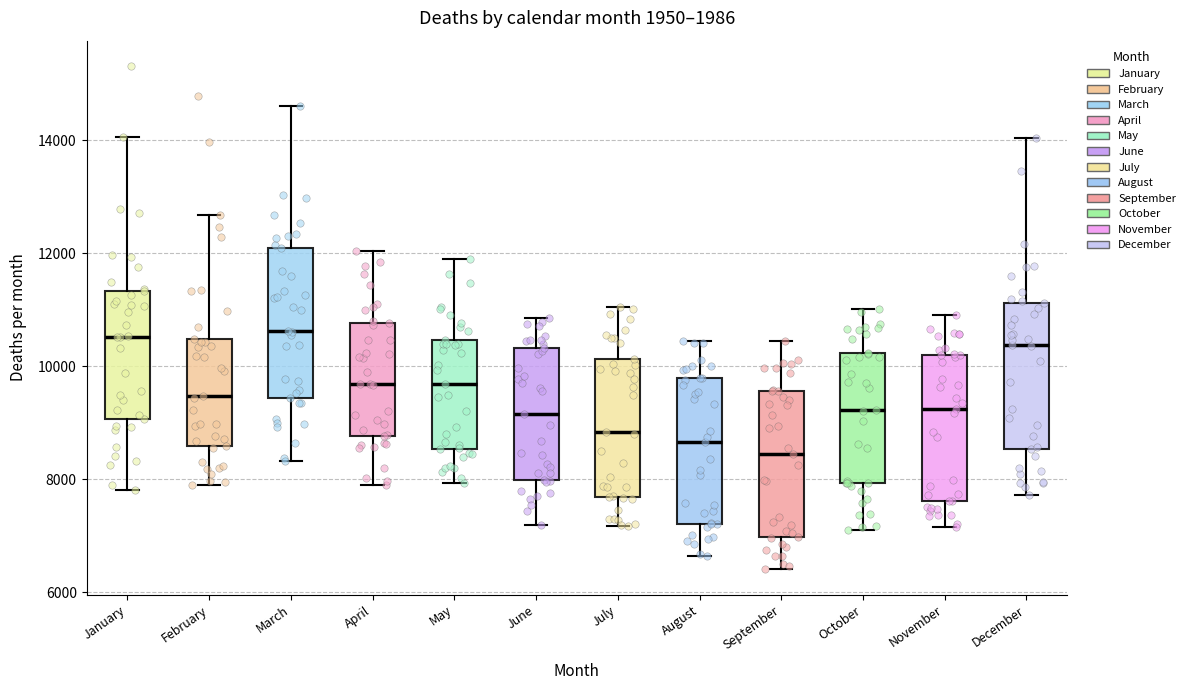

Where is the lower edge of the box for March on the y-axis? The values are not printed on the chart, so give them approximately, as read against the axis.

9400